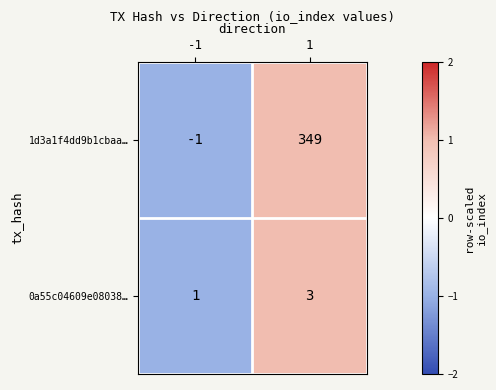

Which series has the largest total across all categories?

1d3a1f4dd9b1cbaa…